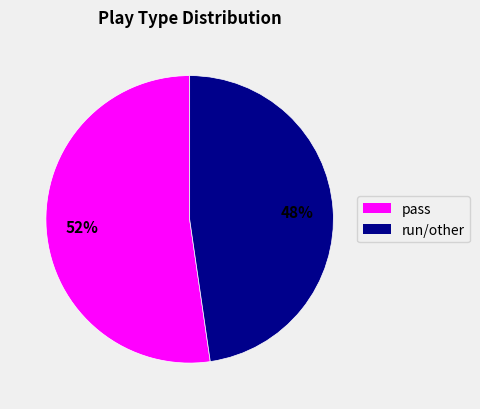

What is the majority slice?

pass